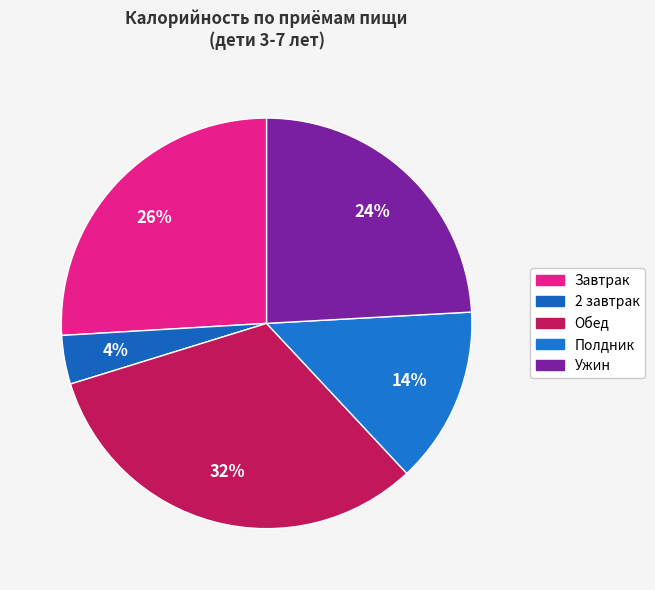

Rank the categories by value from lowest to highest.

2 завтрак, Полдник, Ужин, Завтрак, Обед